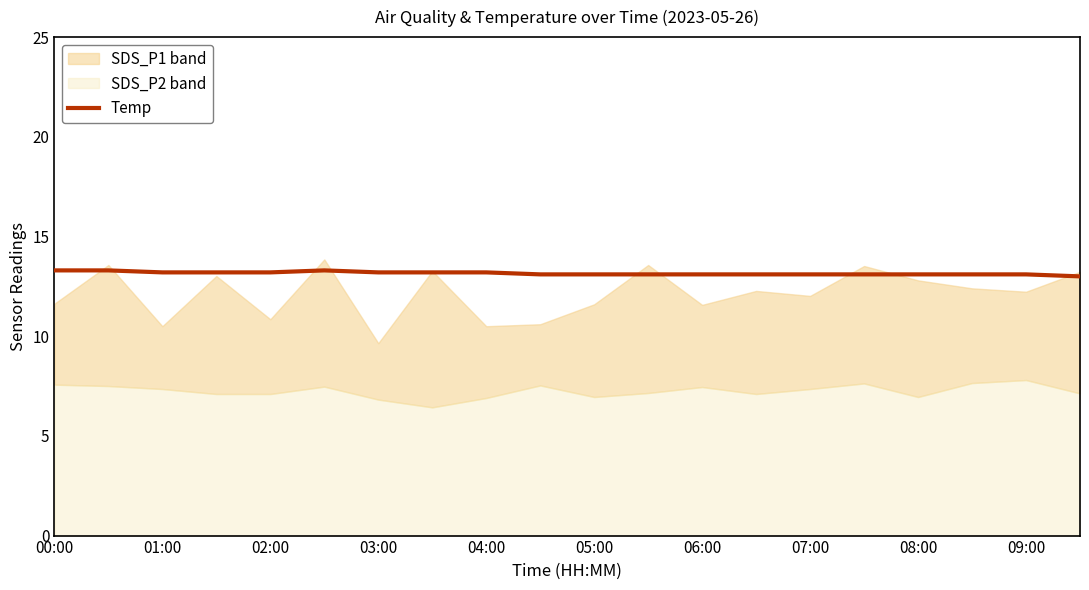

What is the maximum value for Temp?

13.3